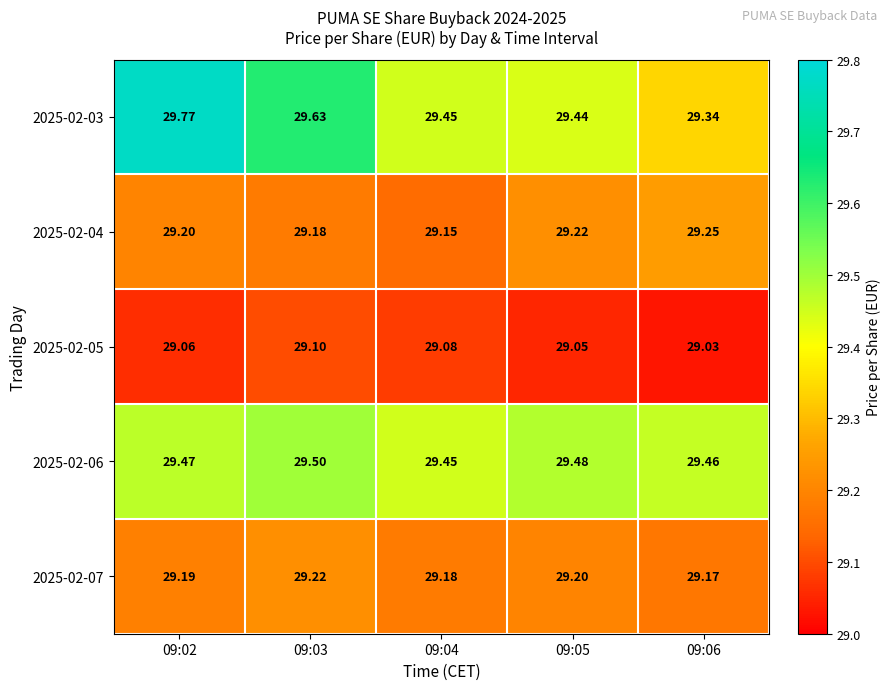

Is the value of 2025-02-03 at 09:03 greater than the value of 2025-02-06 at 09:03?

Yes